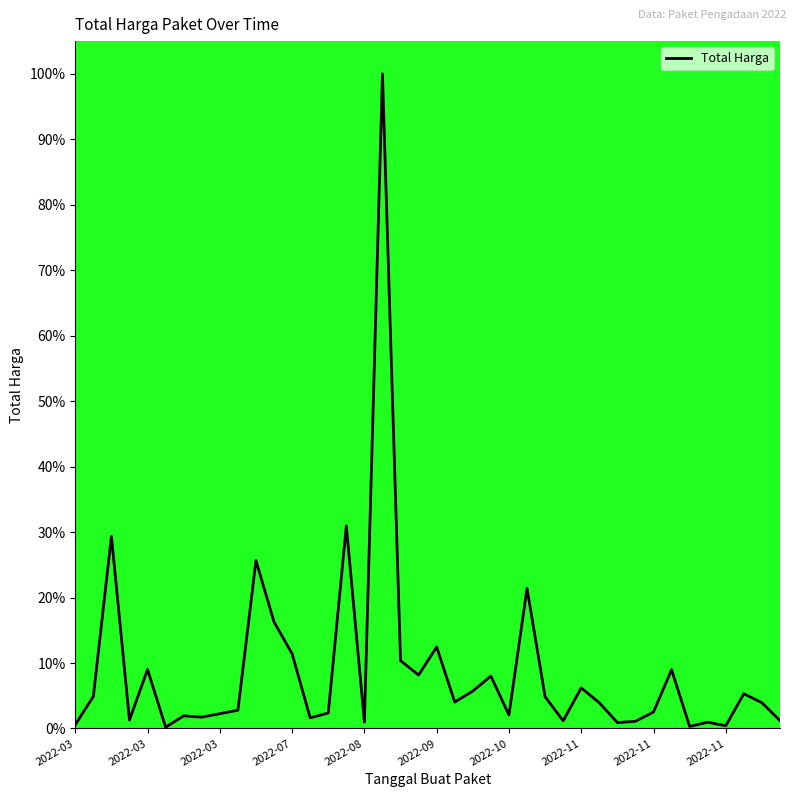

Does the chart have visible grid lines?

No